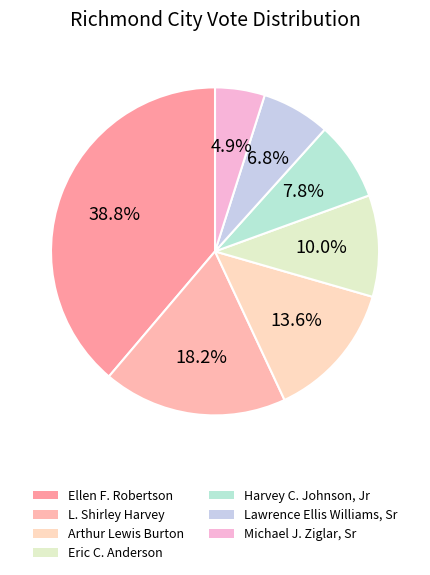

Rank the categories by value from highest to lowest.

Ellen F. Robertson, L. Shirley Harvey, Arthur Lewis Burton, Eric C. Anderson, Harvey C. Johnson, Jr, Lawrence Ellis Williams, Sr, Michael J. Ziglar, Sr